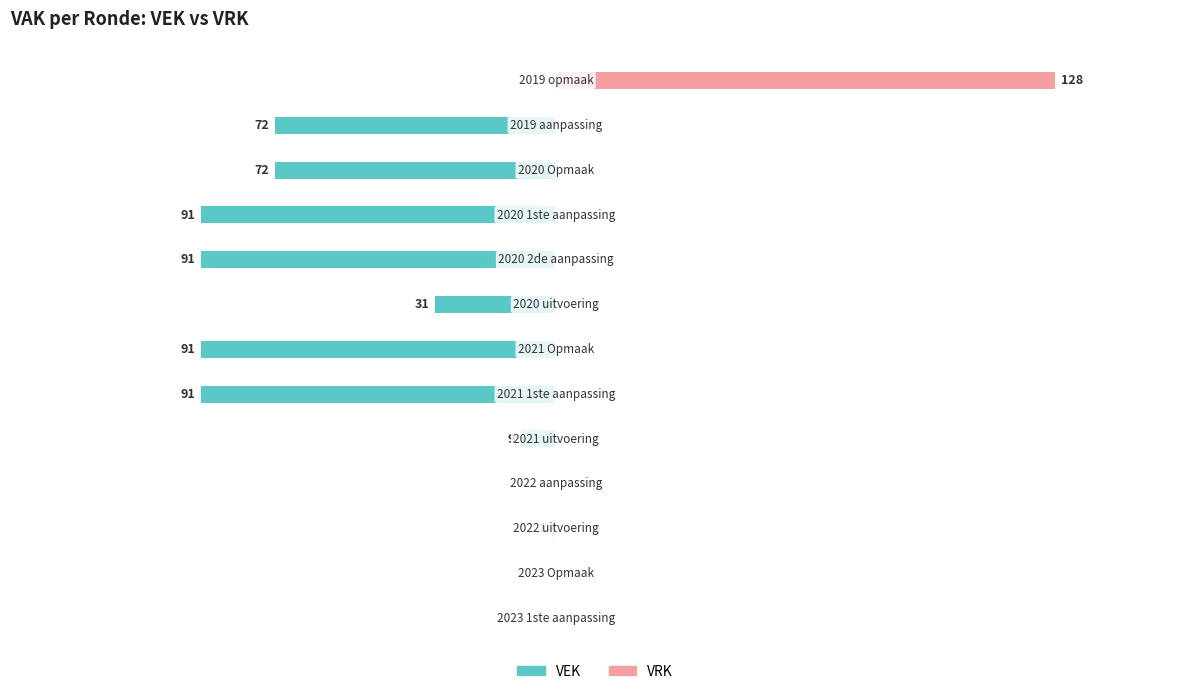

Rank the series by their maximum value, from highest to lowest.

VRK, VEK